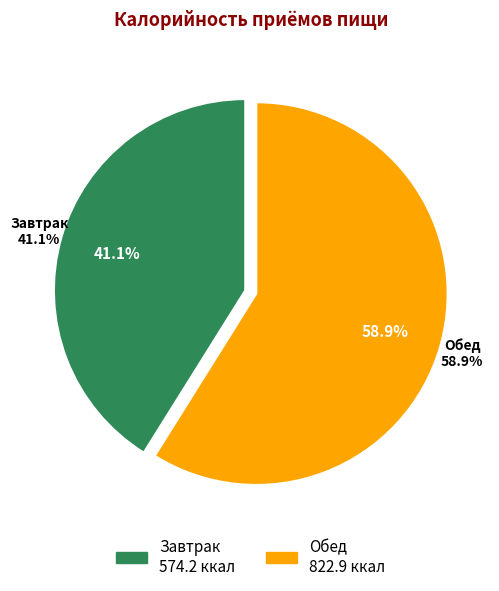

True or false: Завтрак accounts for 41% of the total.

True